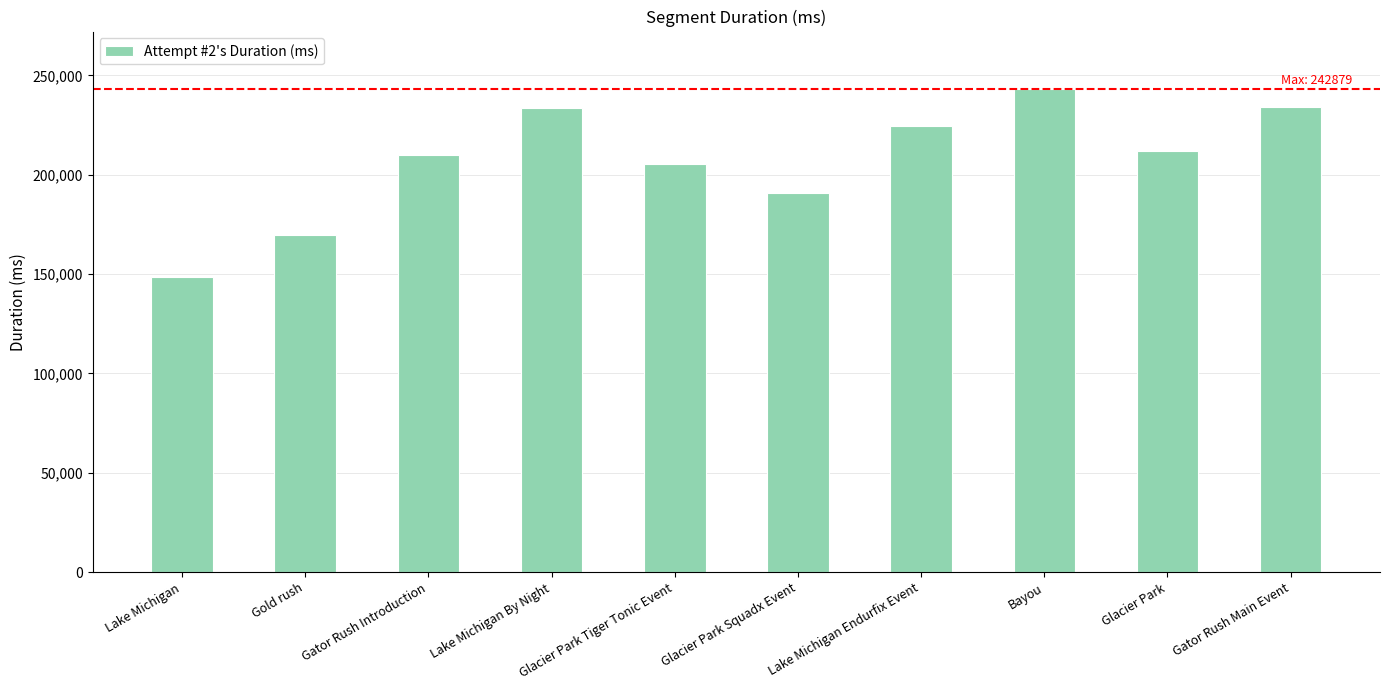

Which label corresponds to the smallest value in the chart?

Lake Michigan